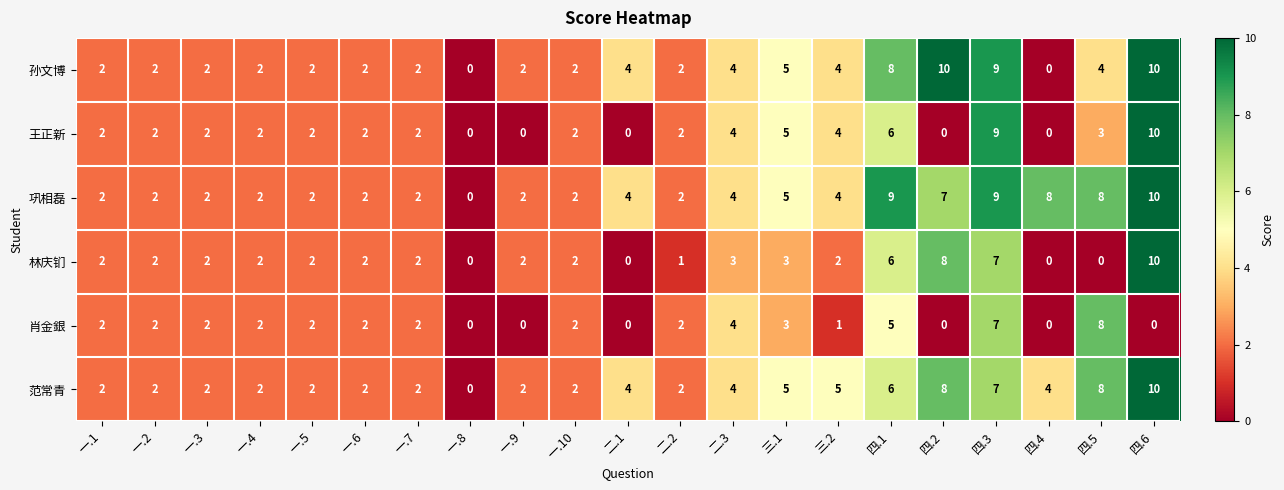

Which category has the highest value in the 王正新 series?

四.6